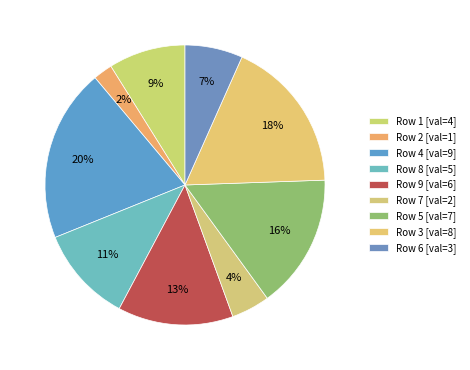

Rank the categories by value from lowest to highest.

2, 7, 6, 1, 8, 9, 5, 3, 4